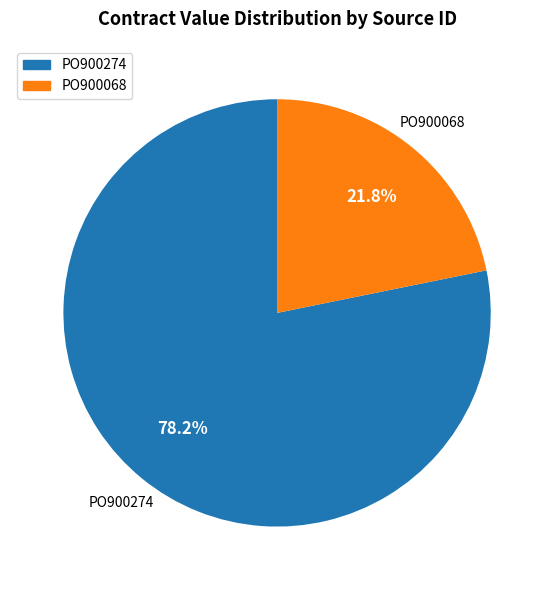

What is the ratio of the value at PO900068 to the value at PO900274?

0.3